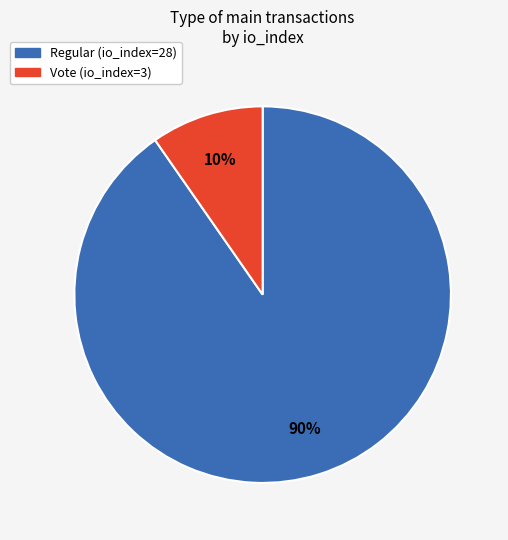

Between Vote (io_index=3) and Regular (io_index=28), which is larger?

Regular (io_index=28)